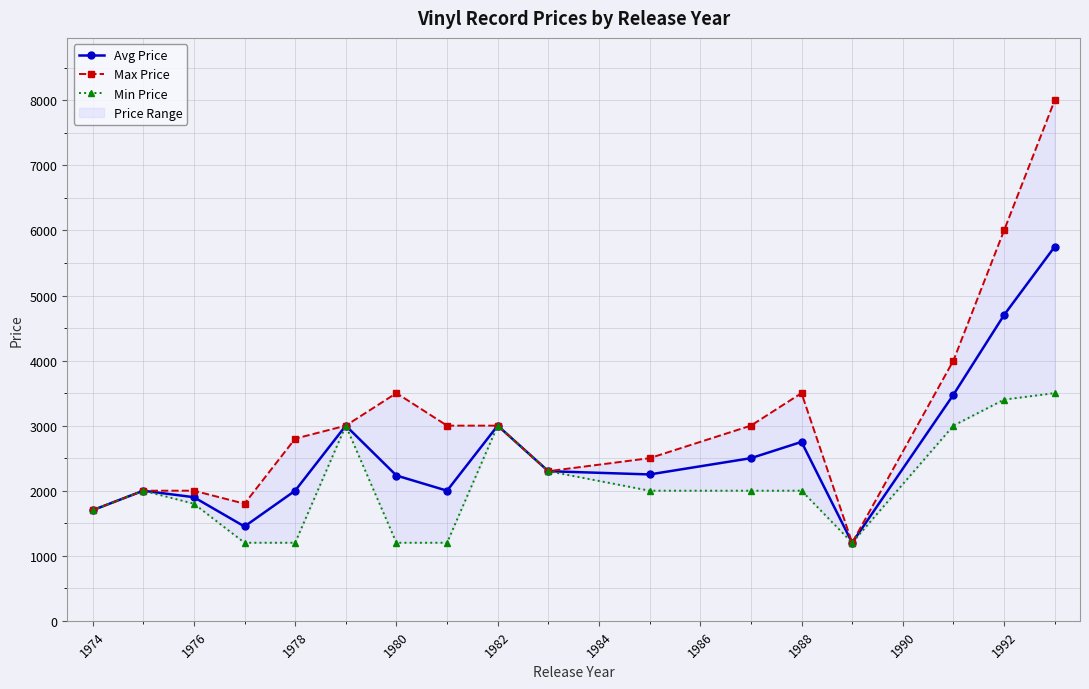

What is the highest value of the Min Price series?

3500.0